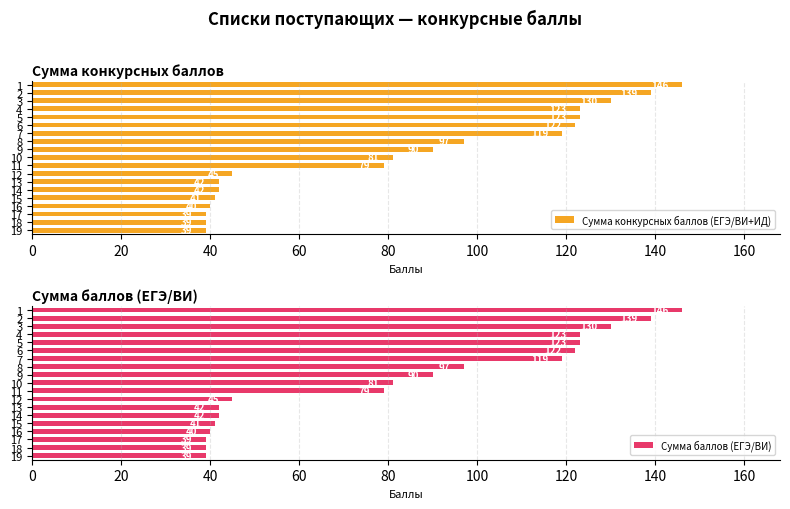

The Сумма конкурсных баллов (ЕГЭ/ВИ+ИД) series shows 81 at 10. True or false?

True